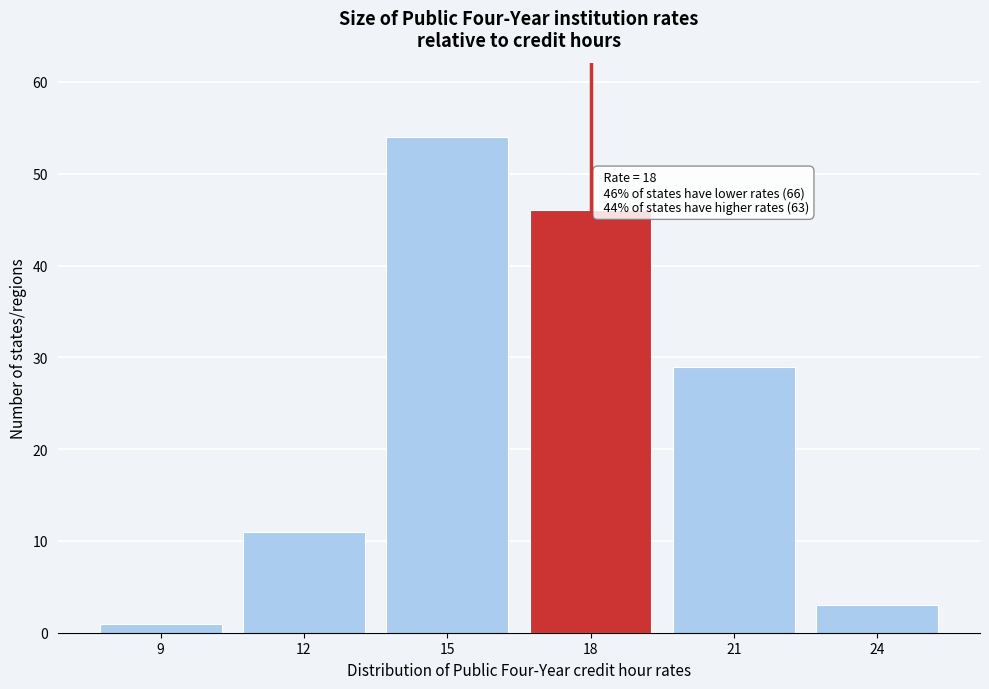

Reading right to left, what are all the values shown in this chart?

24=3	21=29	18=46	15=54	12=11	9=1